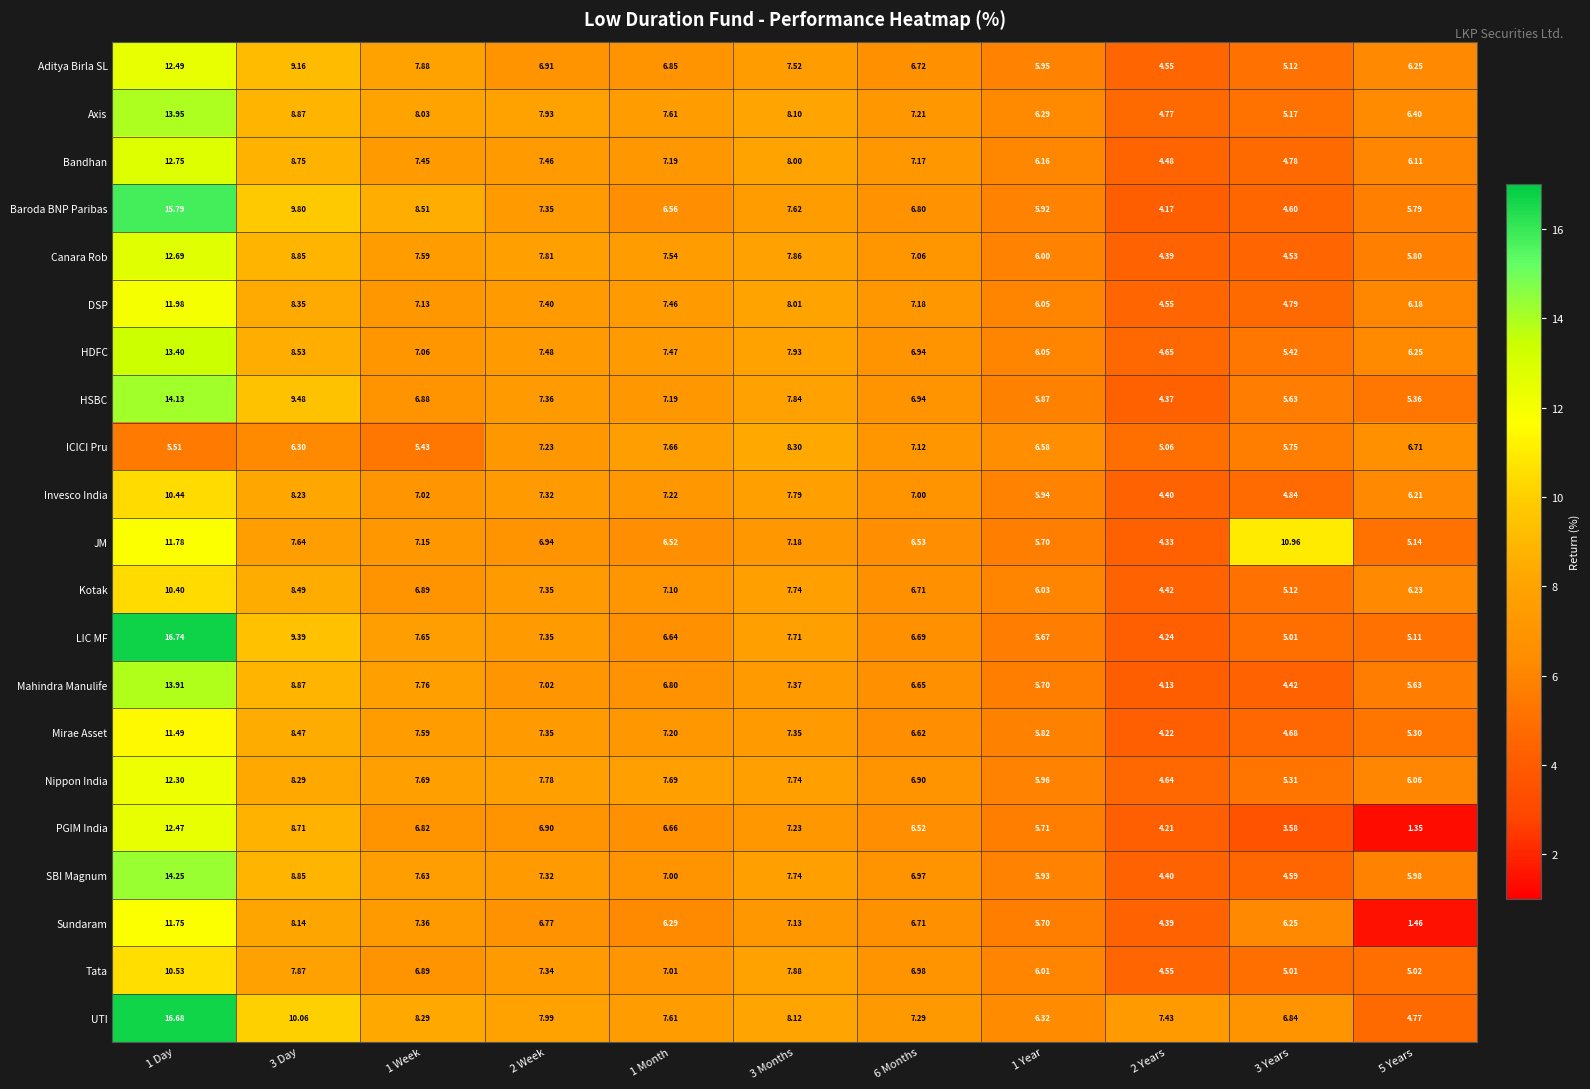

Is the value of ICICI Pru at 1 Year greater than the value of Kotak at 1 Month?

No